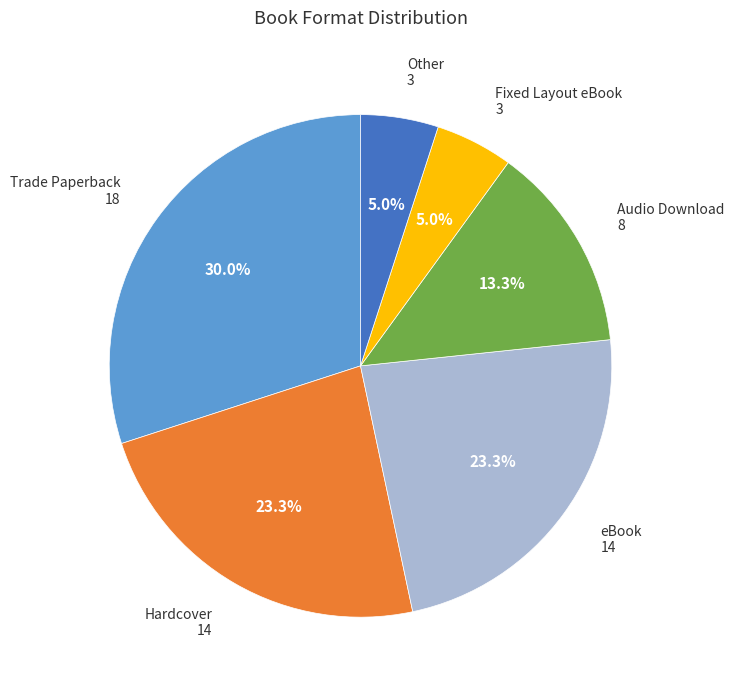

What percentage is NOT represented by eBook?

76.7%